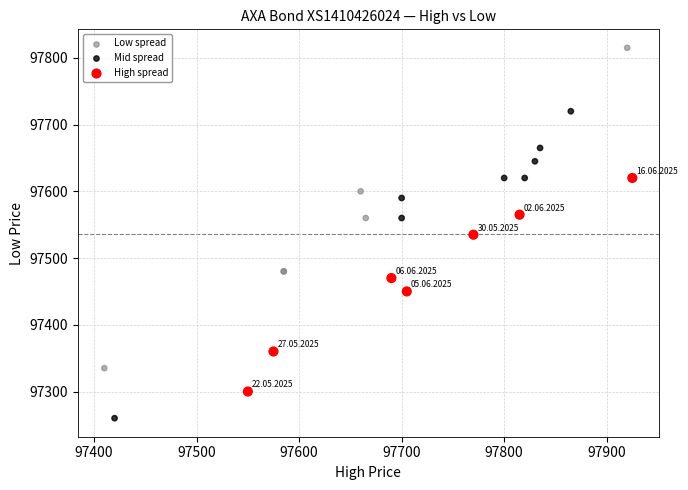

What are all the series names shown in the legend?

Low spread, Mid spread, High spread